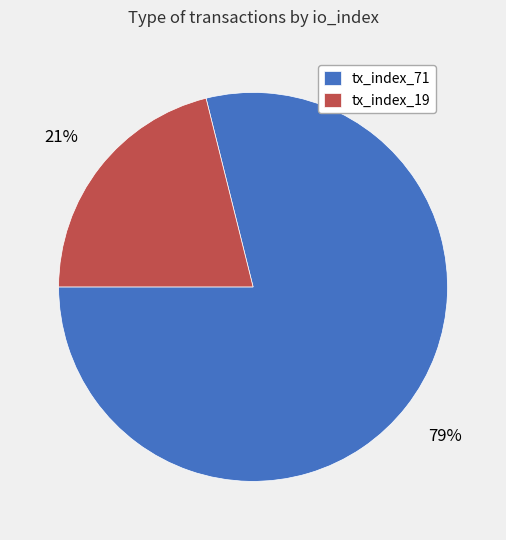

To the nearest percent, what is the difference between the largest and smallest slice percentages?

58%